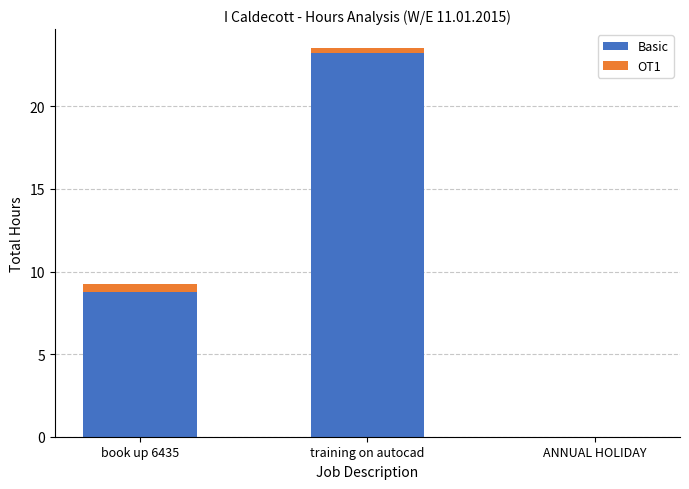

True or false: Basic has a value of 0.0 at ANNUAL HOLIDAY.

True